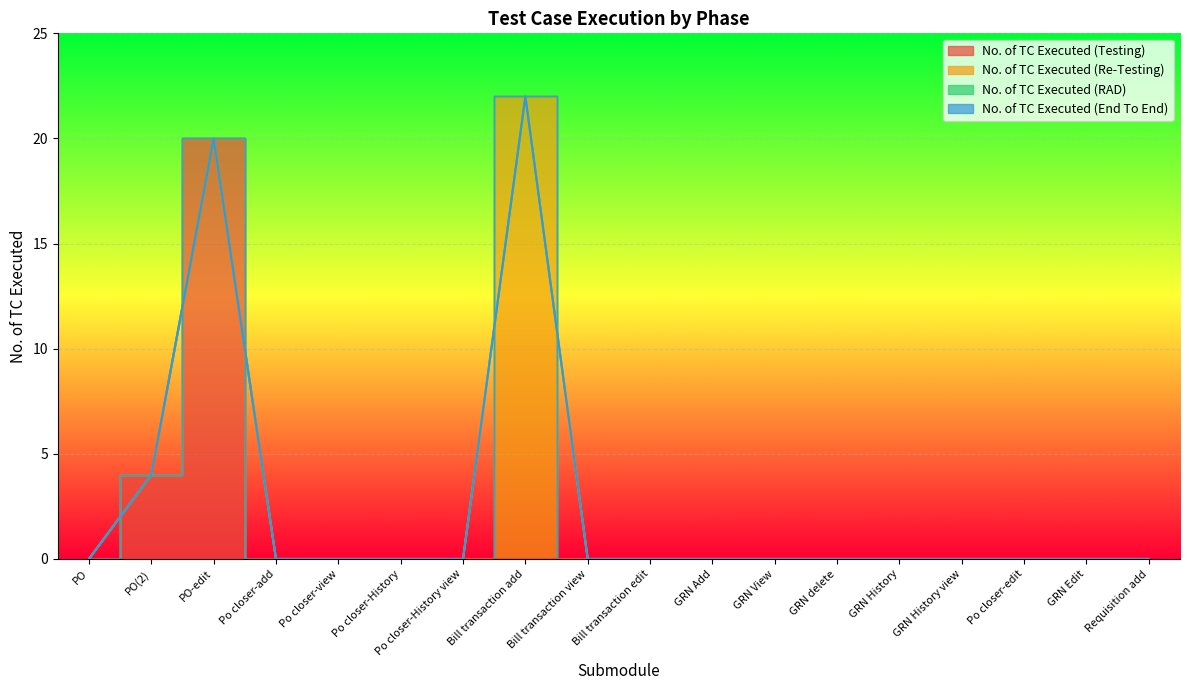

Which series has the largest range (max minus min)?

No. of TC Executed (Re-Testing)